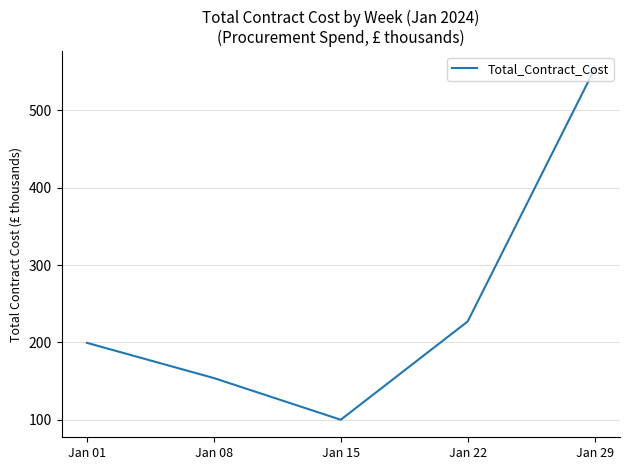

The value at Jan 08 is 266.1. True or false?

False